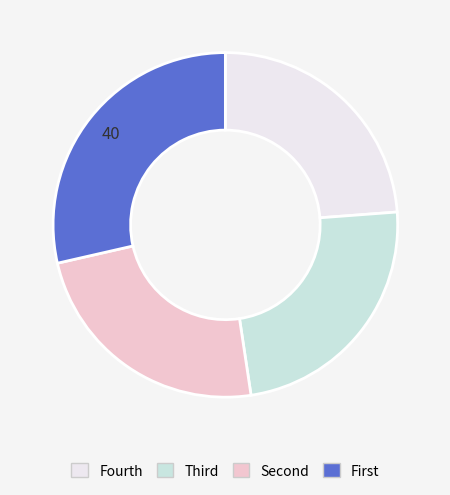

Is there a majority slice in this chart?

No